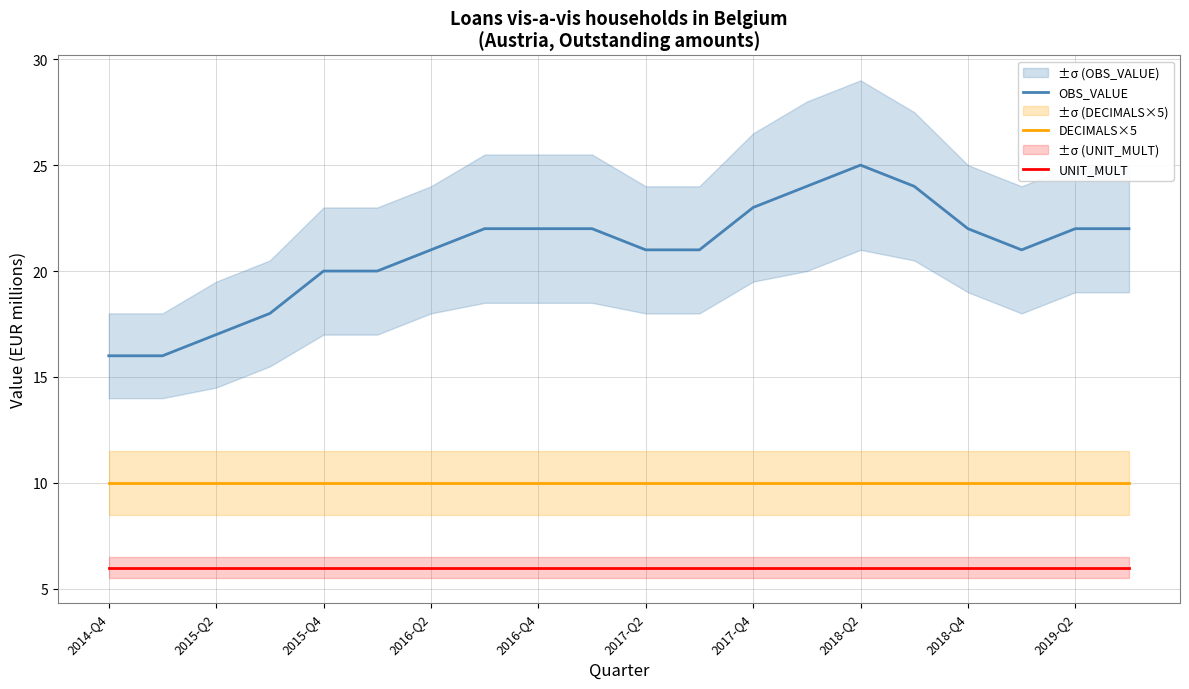

Reading right to left, what are all the values shown in this chart?

OBS_VALUE: 22	22	21	22	24	25	24	23	21	21	22	22	22	21	20	20	18	17	16	16
DECIMALS×5: 10	10	10	10	10	10	10	10	10	10	10	10	10	10	10	10	10	10	10	10
UNIT_MULT: 6	6	6	6	6	6	6	6	6	6	6	6	6	6	6	6	6	6	6	6